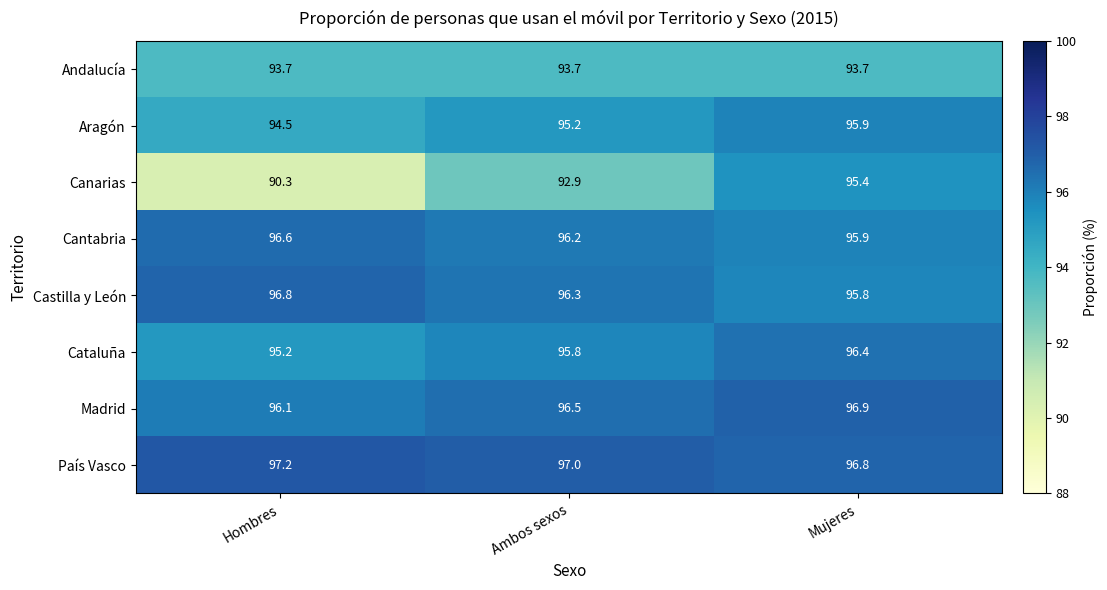

The value of Castilla y León at Hombres is 96.8. True or false?

True